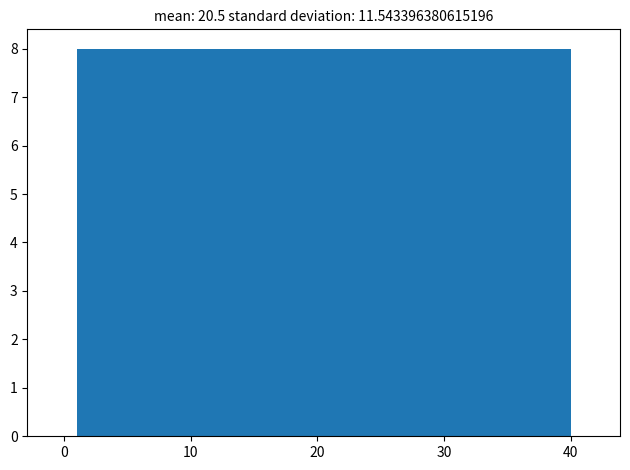

Reading left to right, list every bar in this chart as the range it spans on the x-axis followed by its height. Neither the bar edges nor the heights are printed on the chart, so give them approximately, as read against the axes.

1.0 to 8.8: 8
8.8 to 16.6: 8
16.6 to 24.4: 8
24.4 to 32.2: 8
32.2 to 40.0: 8